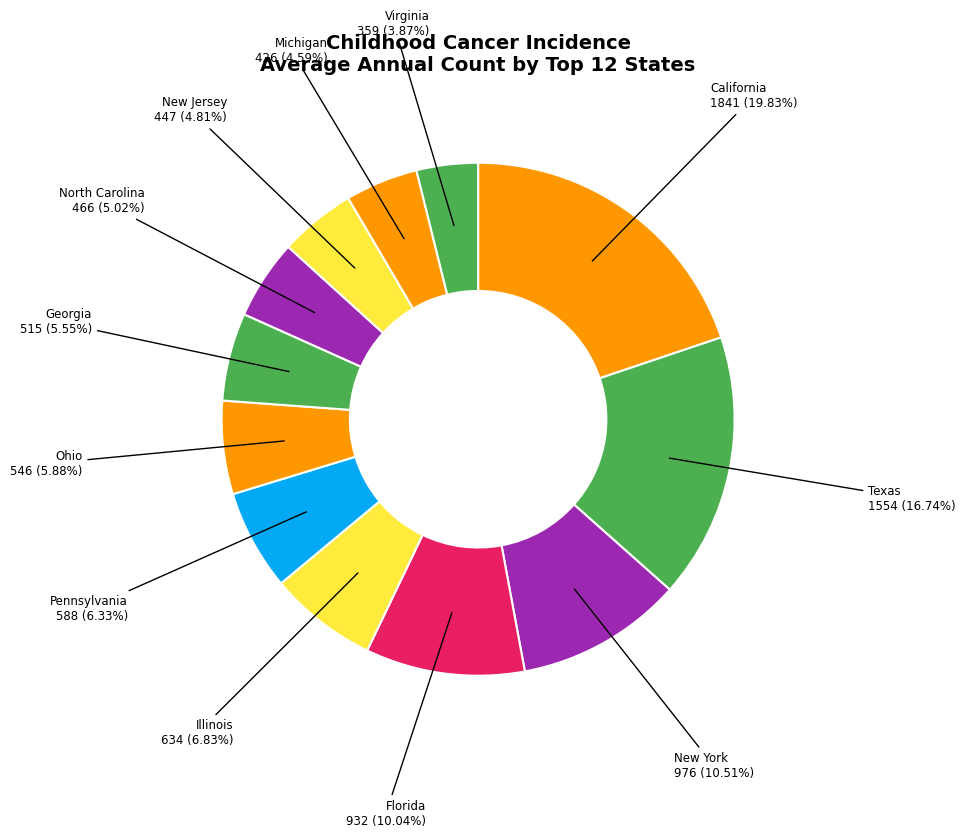

How many slices are in this pie chart?

12